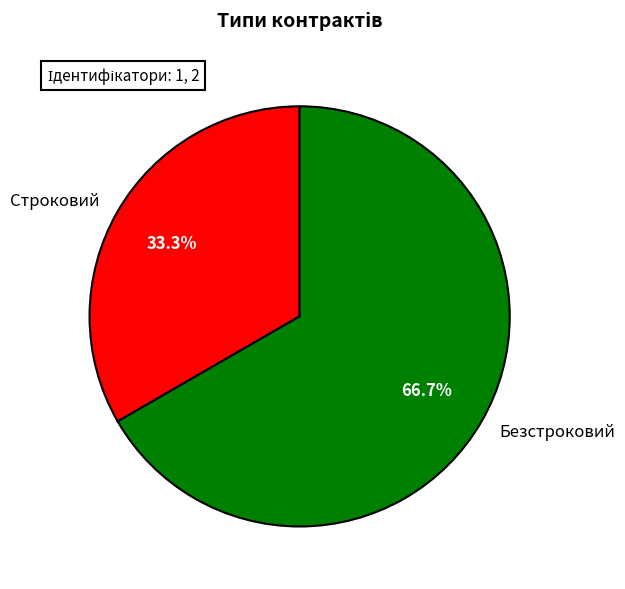

To the nearest percent, what is the average slice percentage?

50%